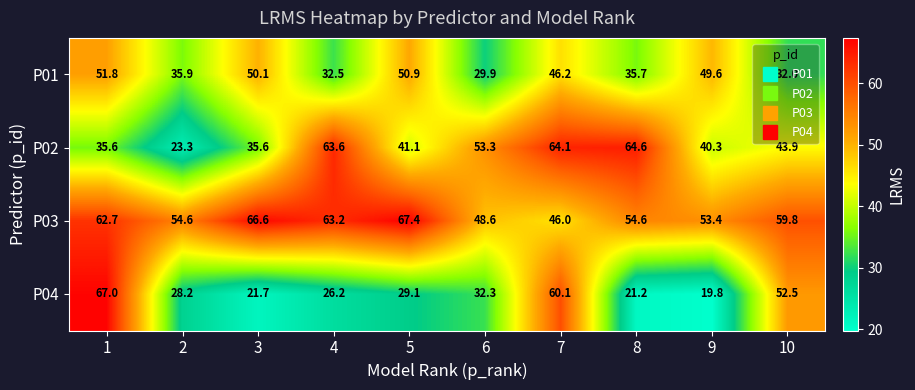

At which label does P02 first exceed 43?

4